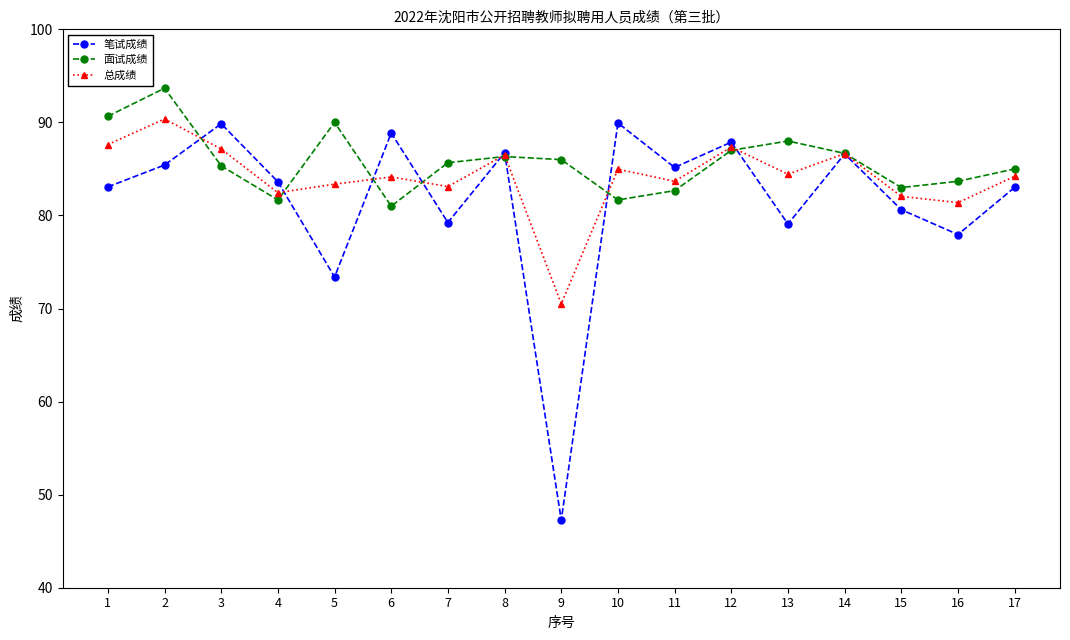

What is the difference between the maximum and minimum values in the 总成绩 series?

19.9